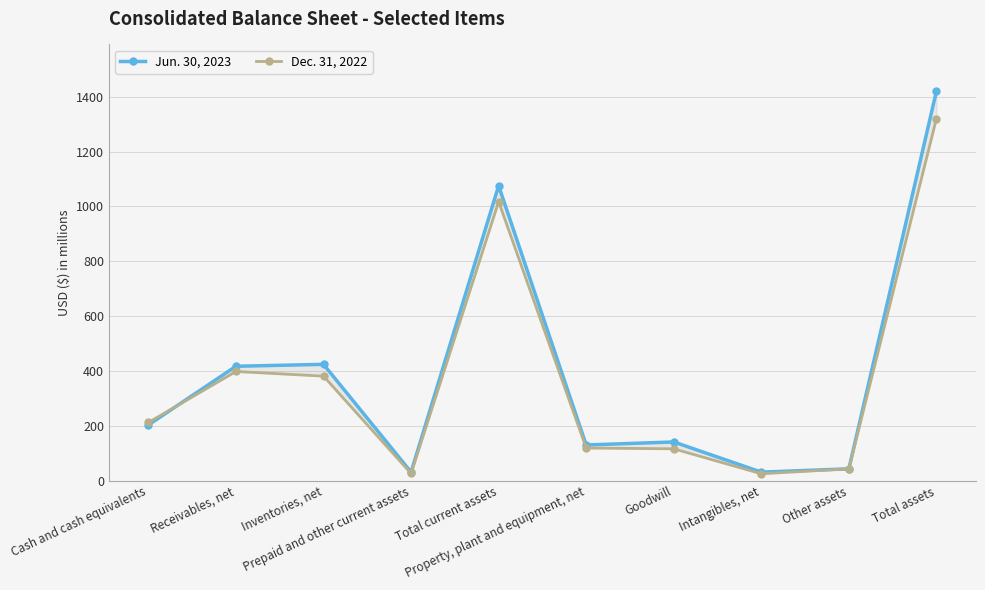

Reading left to right, extract all data points from this chart.

Jun. 30, 2023: 203	417	424	31	1075	130	141	31	43	1420
Dec. 31, 2022: 212	398	381	26	1017	119	116	25	43	1320